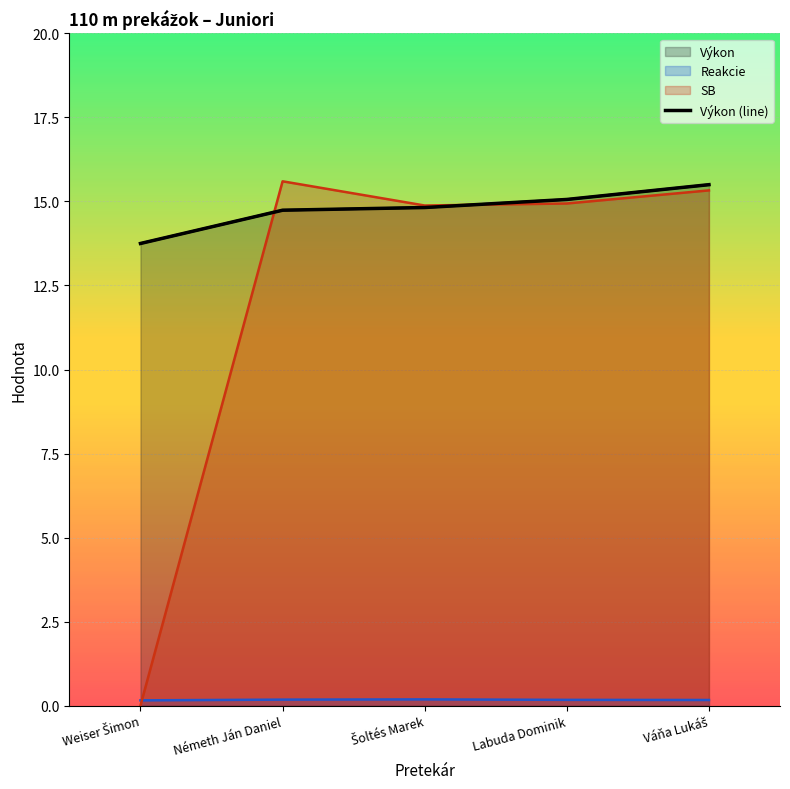

Rank the categories by value from highest to lowest.

Váňa Lukáš, Labuda Dominik, Šoltés Marek, Németh Ján Daniel, Weiser Šimon